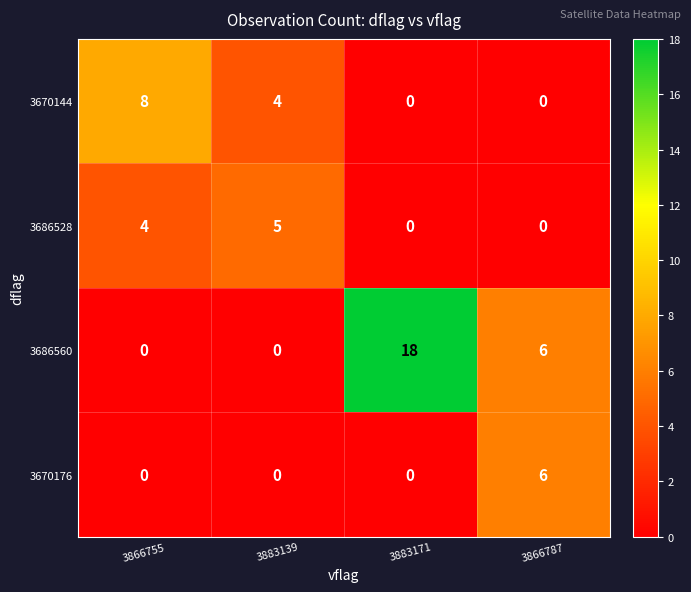

At which category is the sum across all series the highest?

3883171